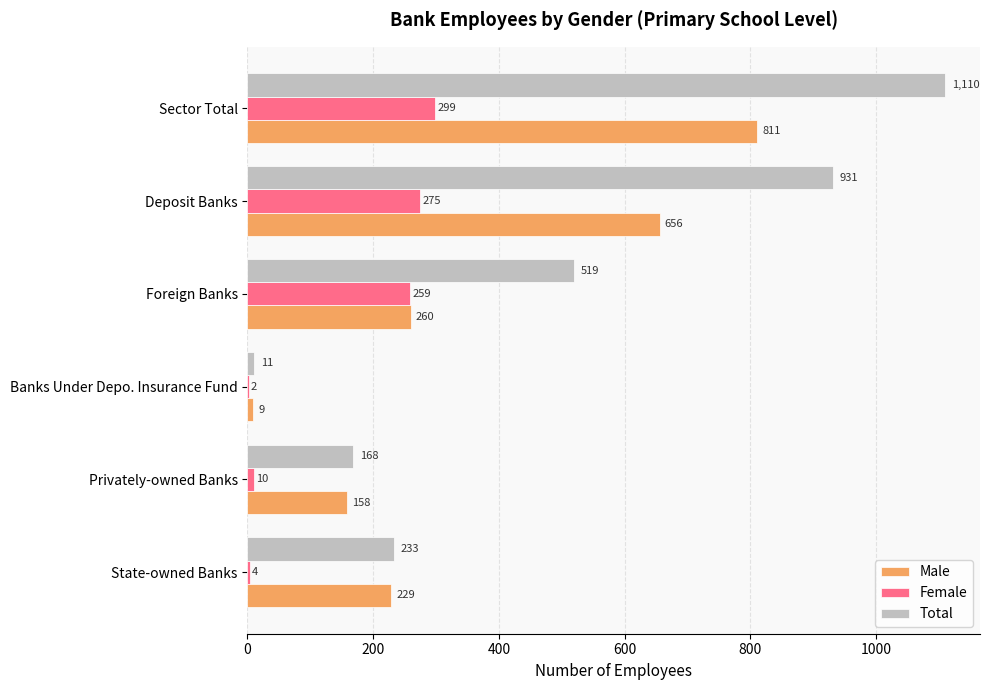

At which label is Total closest to 560?

Foreign Banks